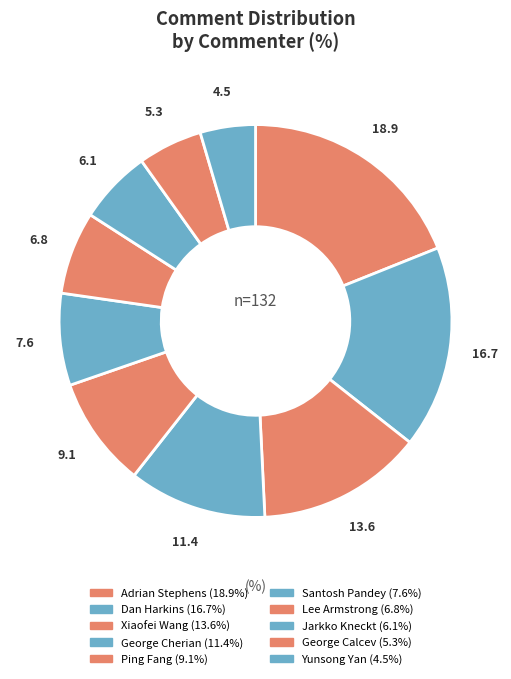

What percentage is the George Calcev slice, to the nearest percent?

5%